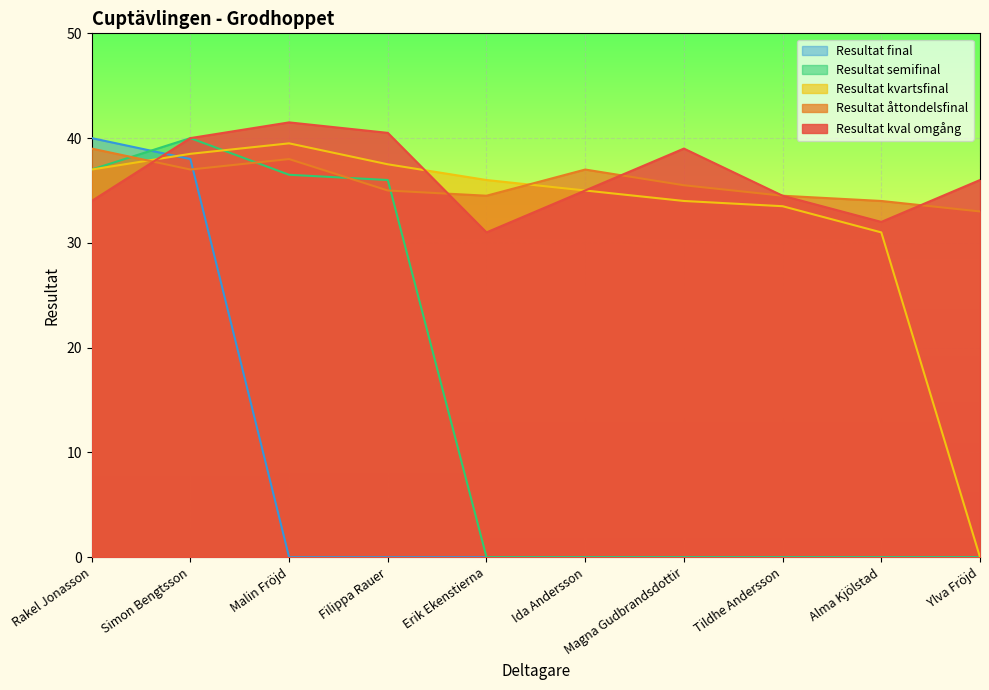

How many values in the Resultat åttondelsfinal series are below 35?

4